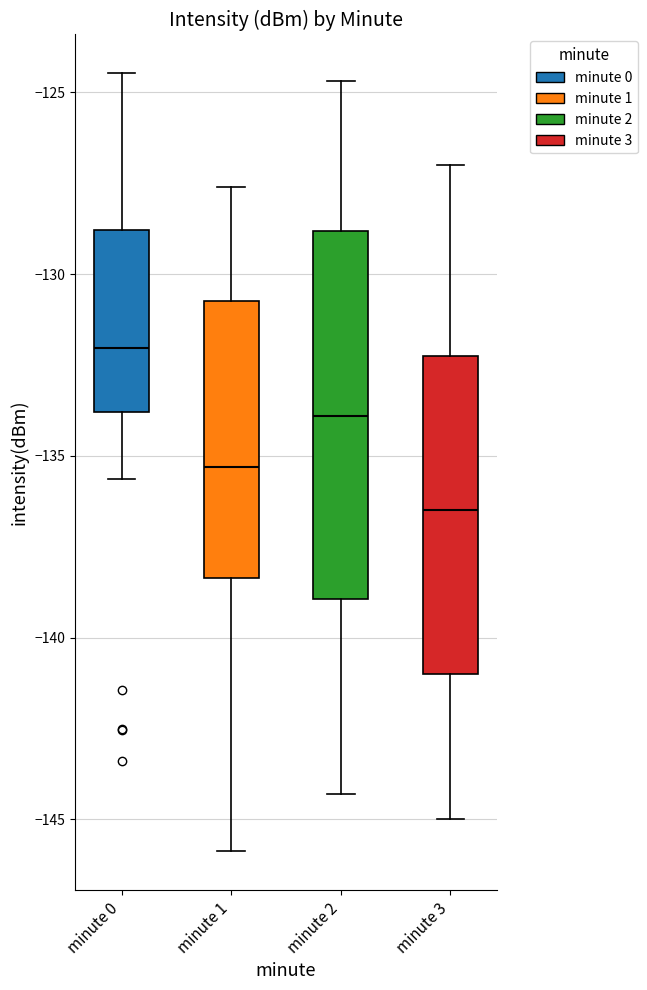

Where is the upper edge of the box for minute 2 on the y-axis? The values are not printed on the chart, so give them approximately, as read against the axis.

-129.0